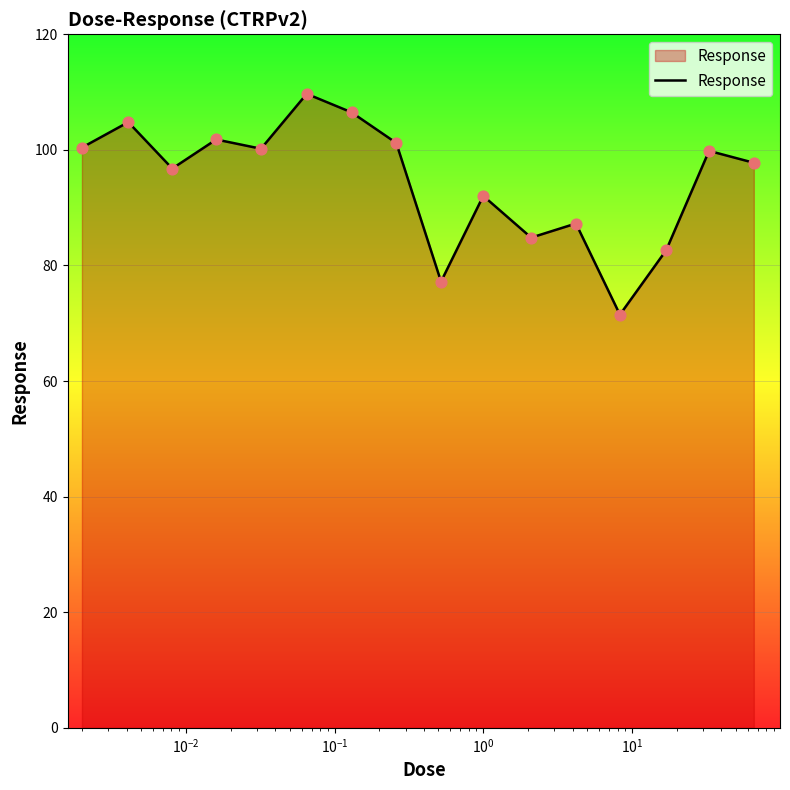

What is the smallest value displayed?

71.5